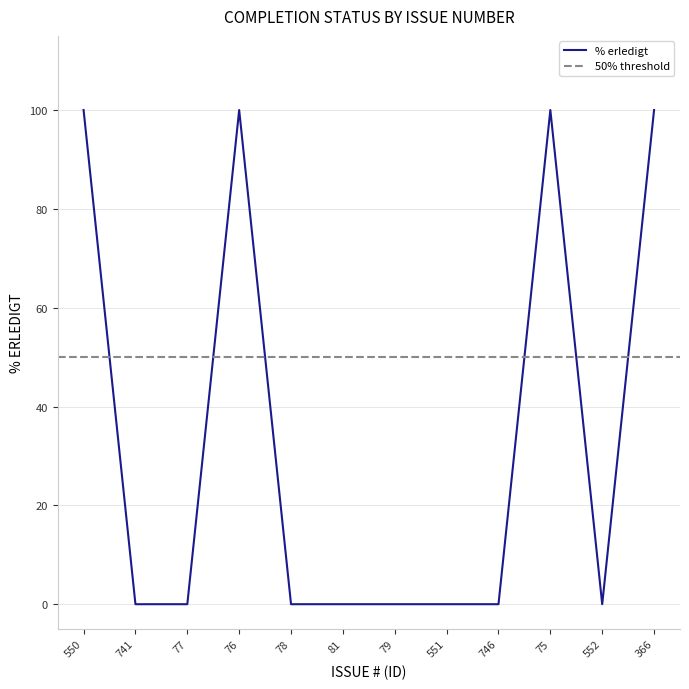

Between 77 and 741, which is larger?

77